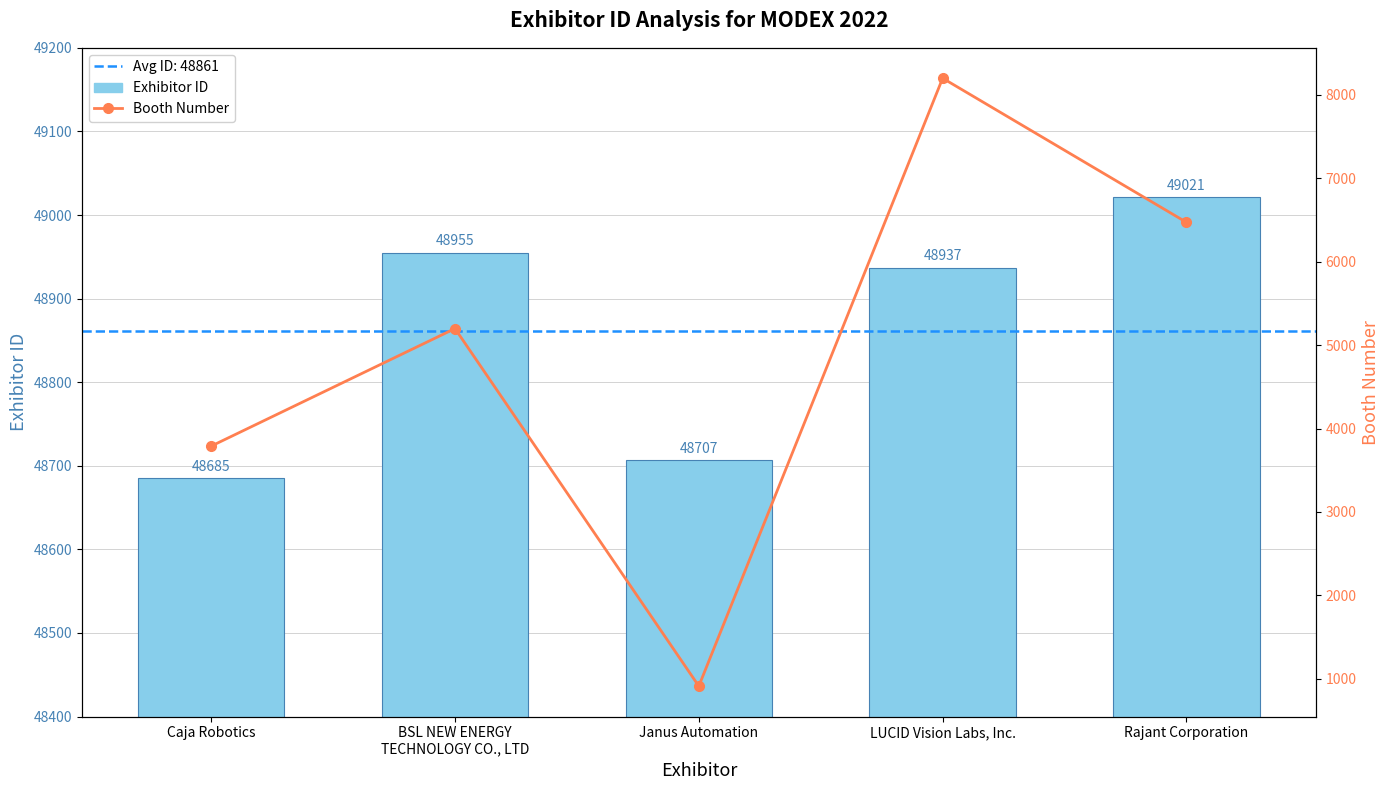

What is the average value of the Booth Number series?

4914